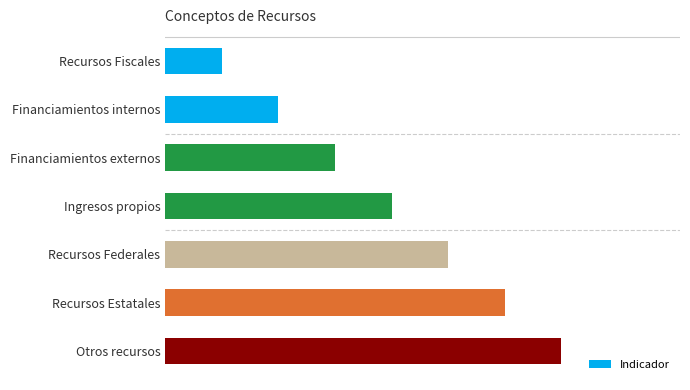

Does the chart contain any negative values?

No